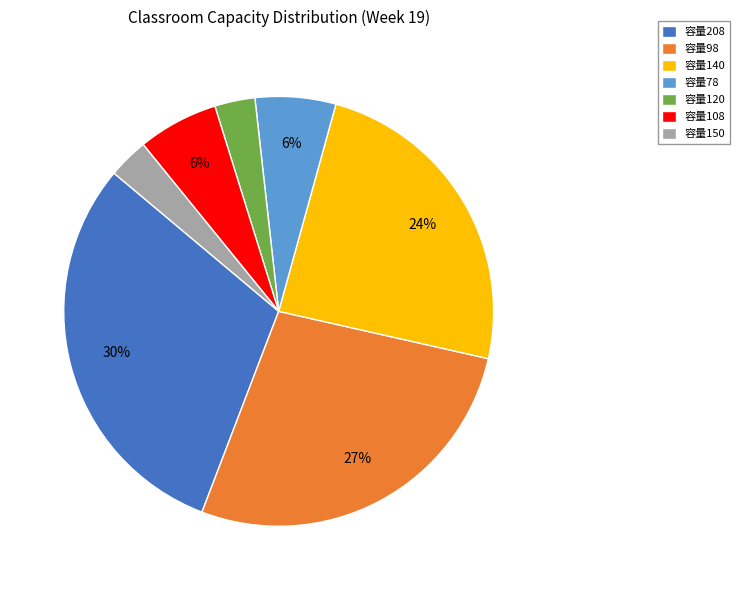

True or false: 容量108 accounts for 6% of the total.

True